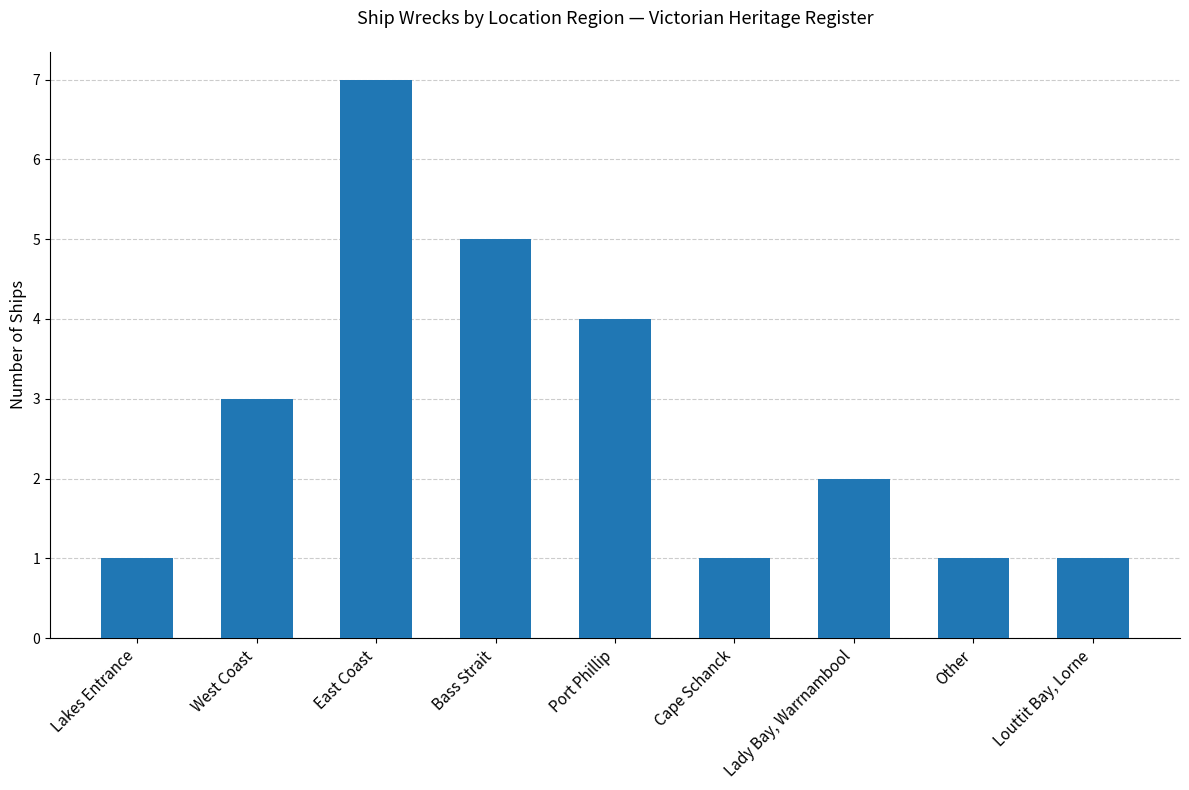

What is the change in value from Lady Bay, Warrnambool to Louttit Bay, Lorne?

-1